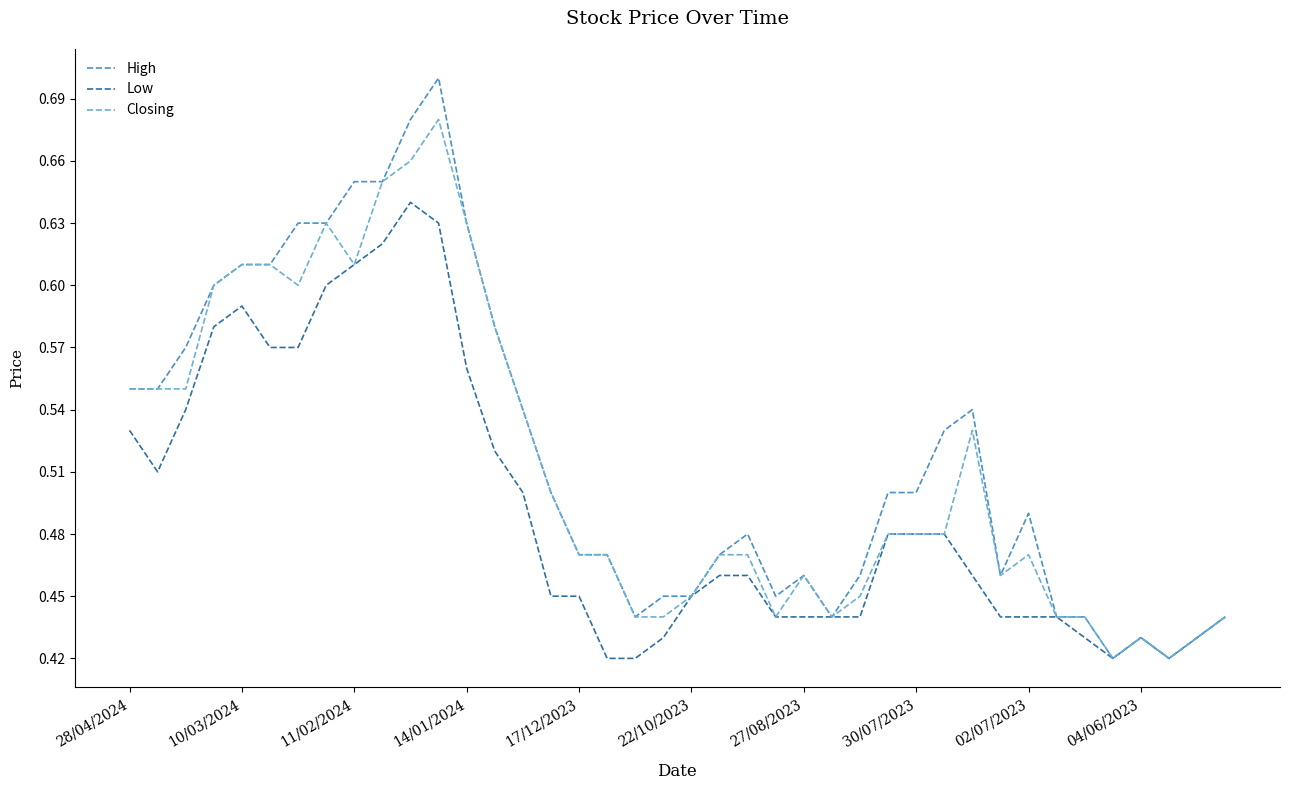

List the series in order of their peak value, lowest first.

Low, Closing, High